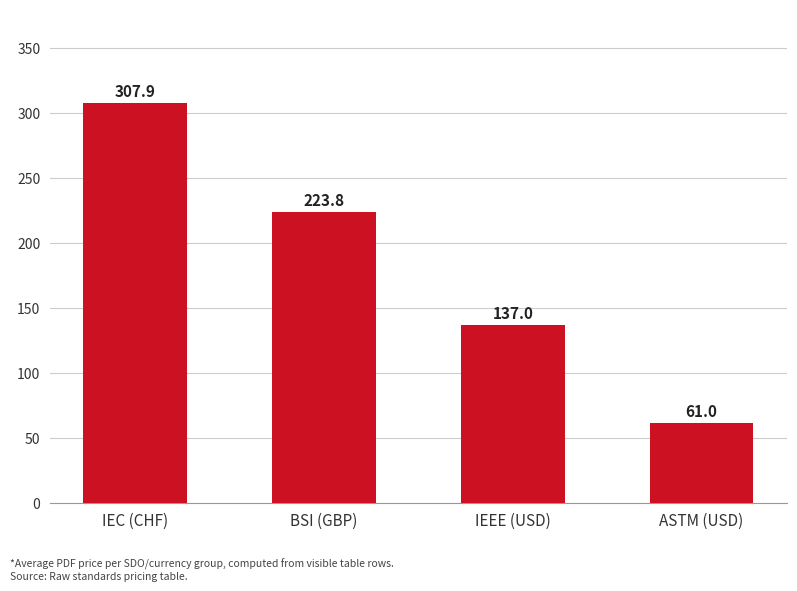

Are the bars horizontal?

No